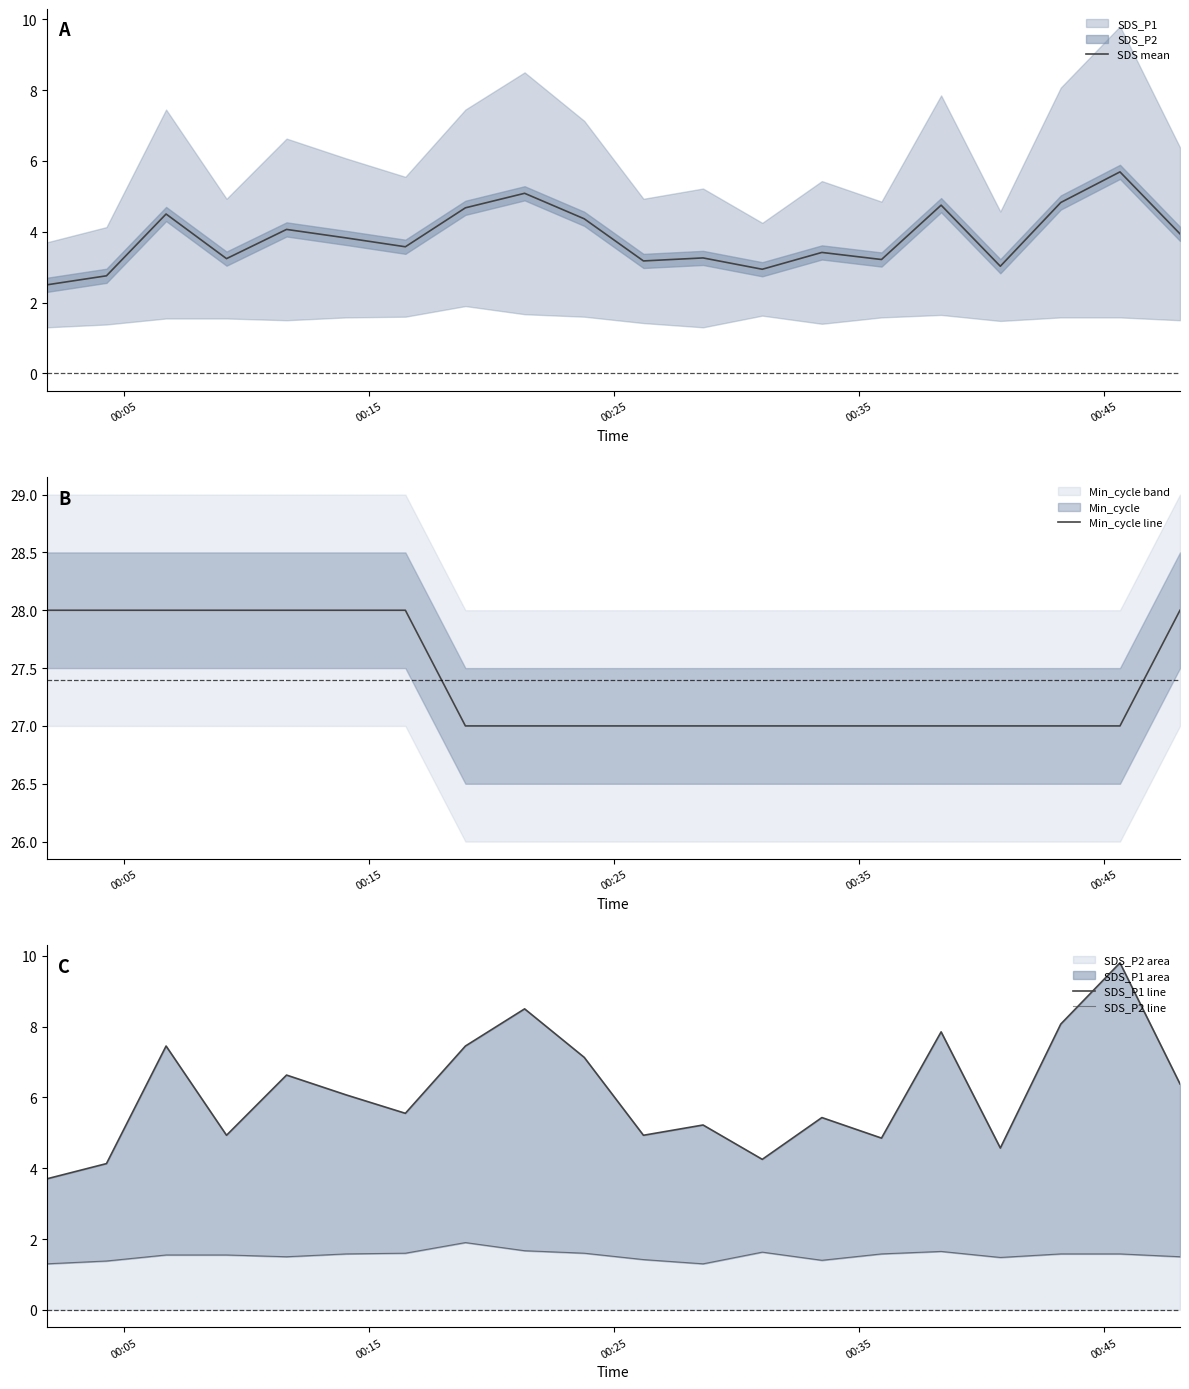

What is the minimum value for SDS mean?

2.5